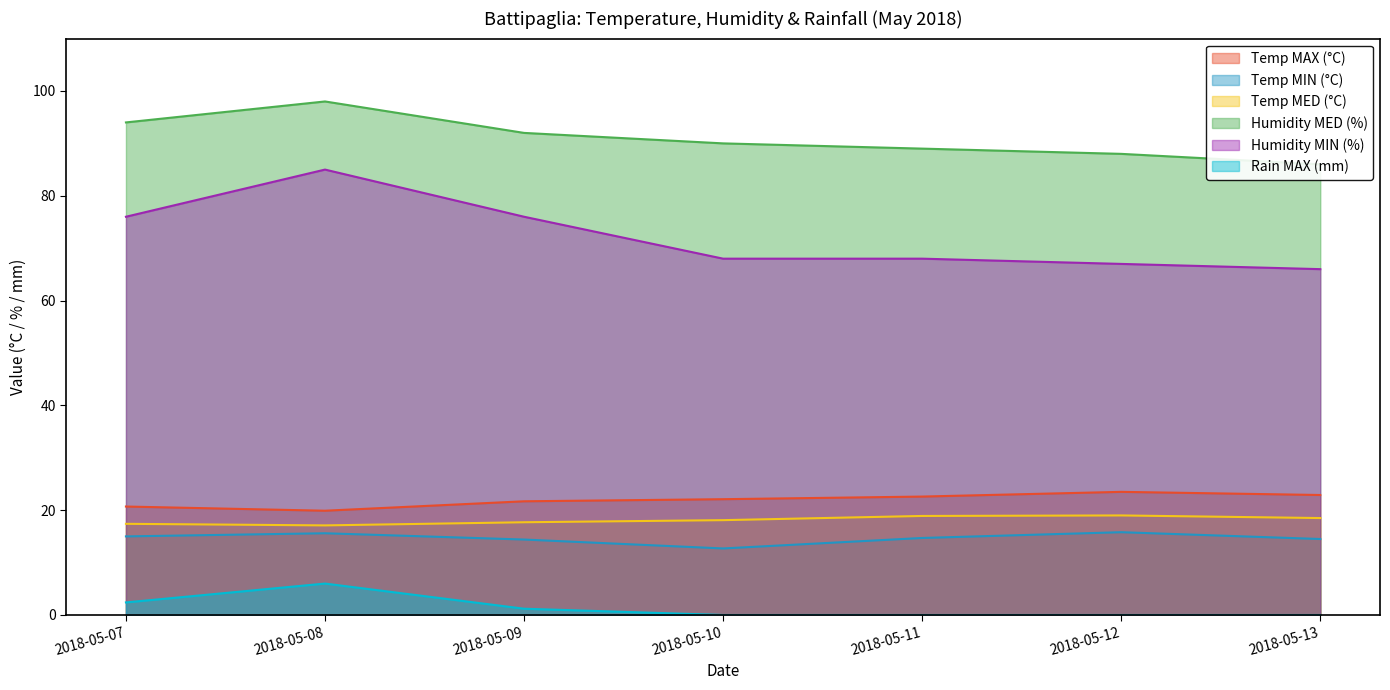

True or false: Humidity MED (%) and Temp MED (°C) intersect in this chart.

False